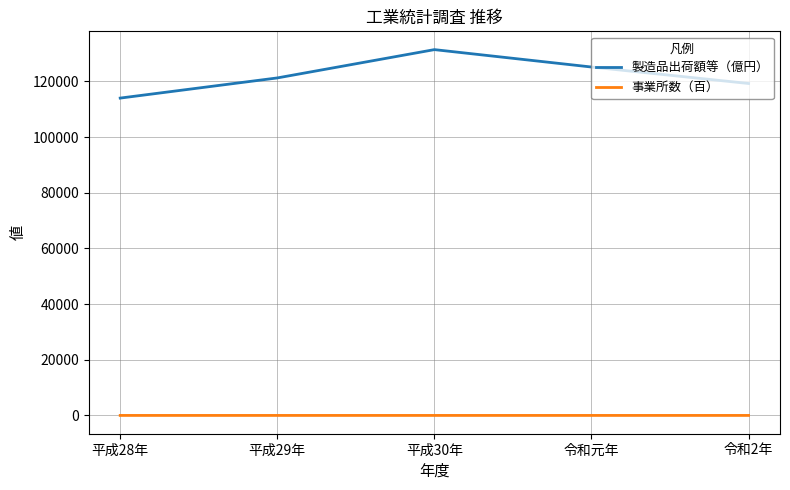

The value of 製造品出荷額等（億円） at 令和2年 is 119264. True or false?

True